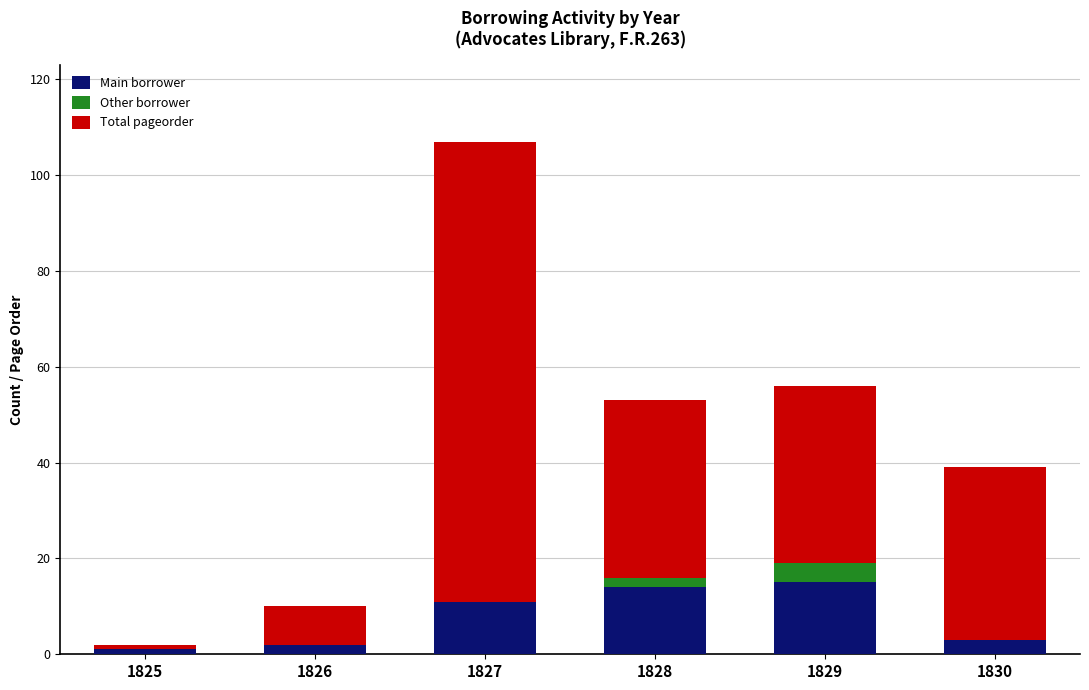

The value of Main borrower at 1827 is 11. True or false?

True